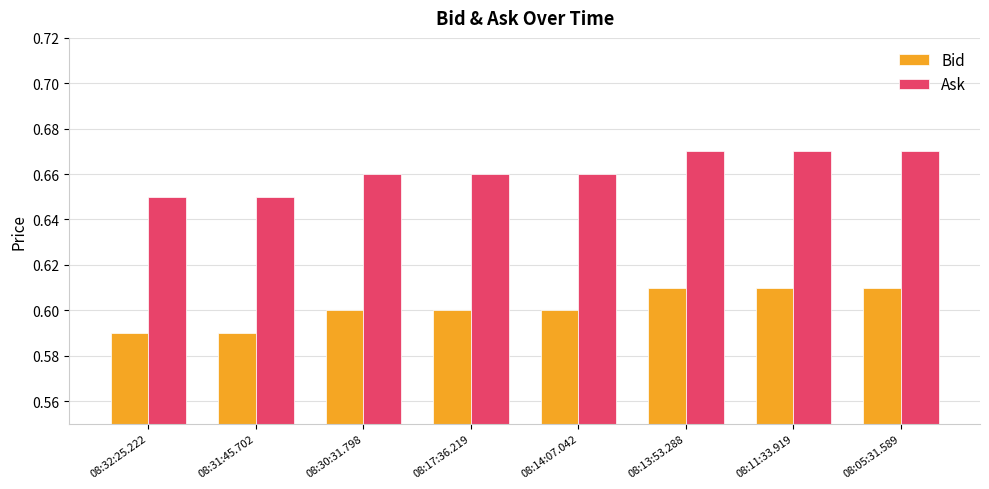

What is the sum of all Ask values?

5.3